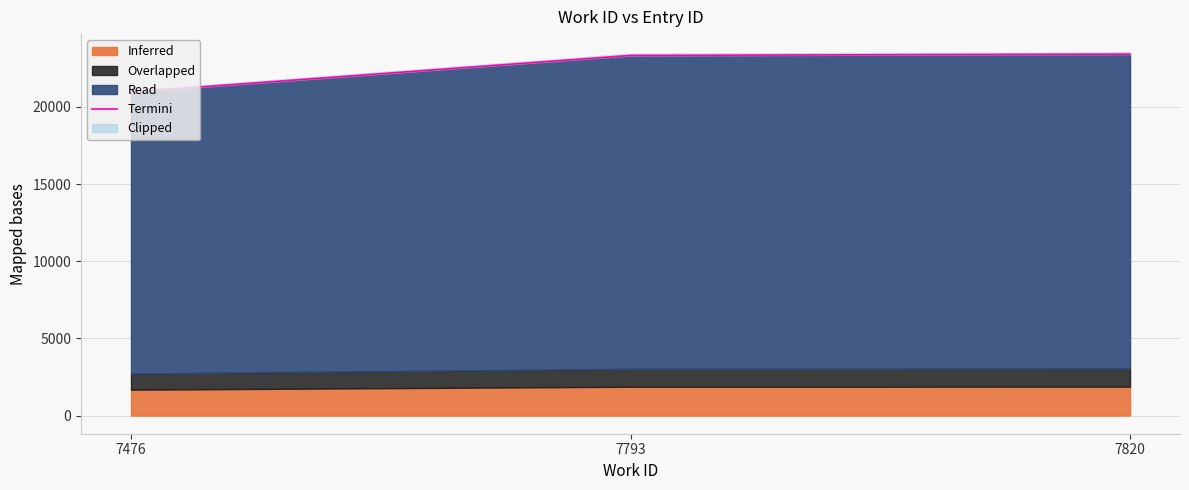

At which label is the value closest to 22199?

7793